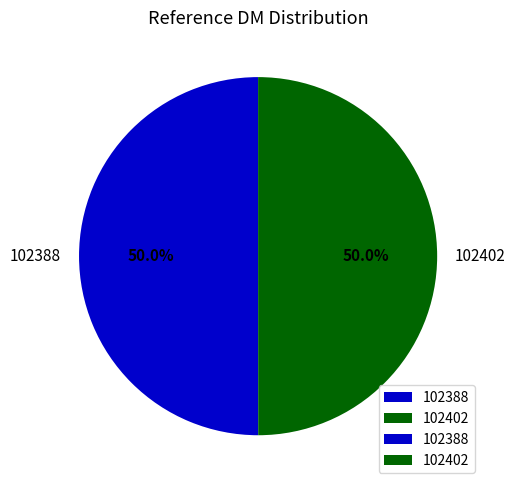

To the nearest percent, what is the average slice percentage?

50%